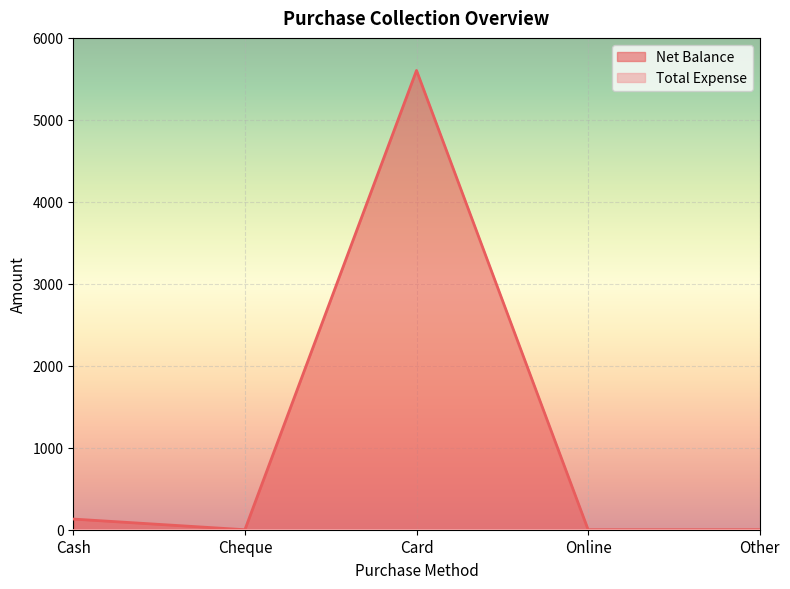

List the labels in order of value, smallest first.

Cheque, Online, Other, Cash, Card